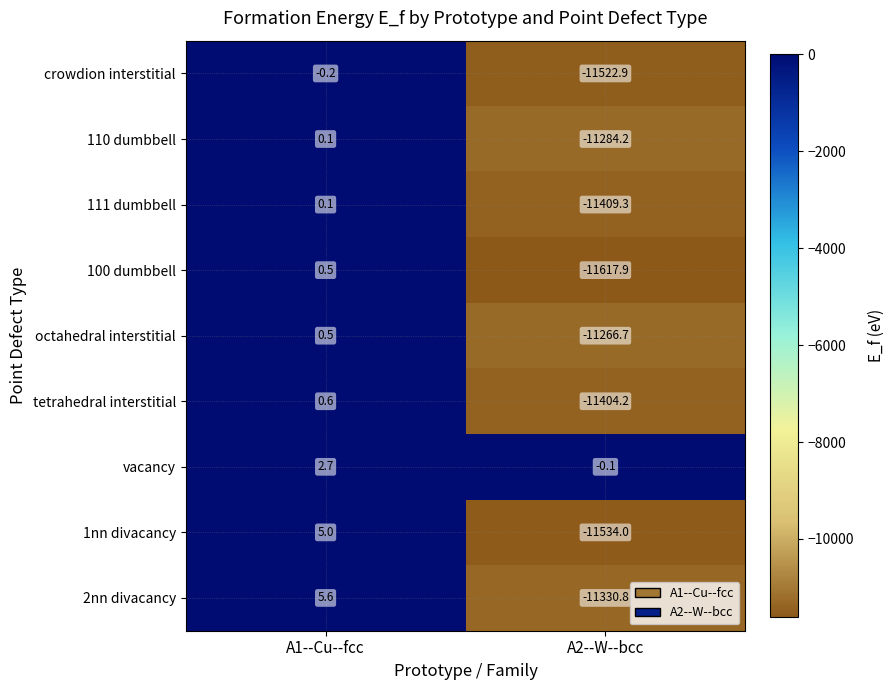

What is the minimum value shown in the chart?

-11617.9